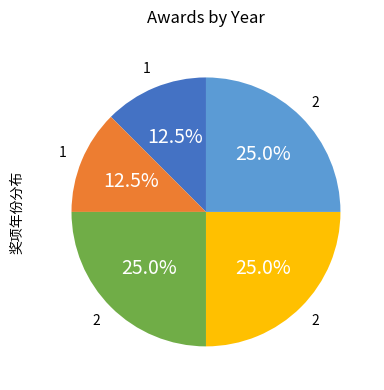

Is there a majority slice in this chart?

No